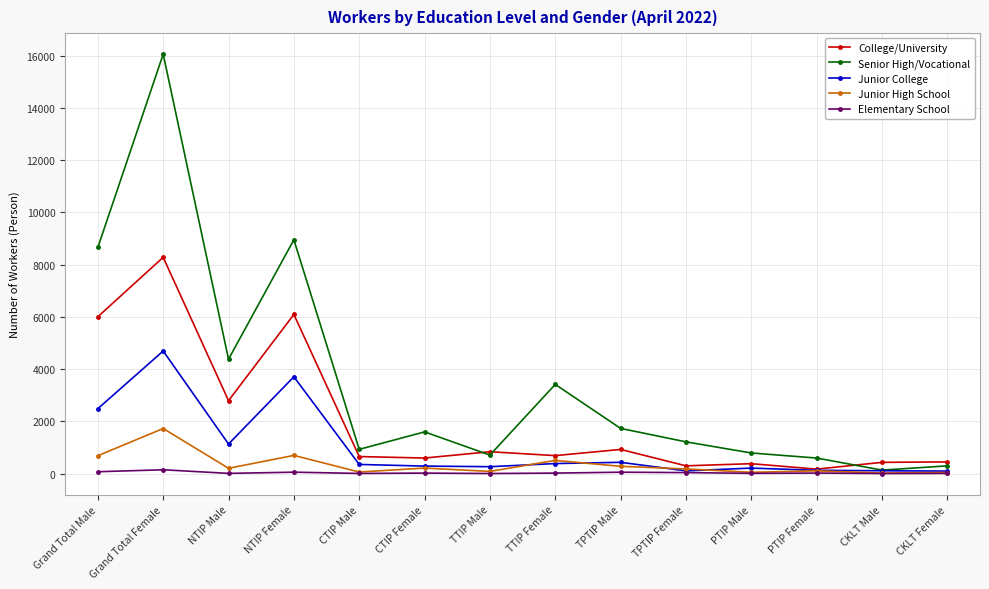

Between CTIP Female and PTIP Female, which series saw the biggest shift?

Senior High/Vocational